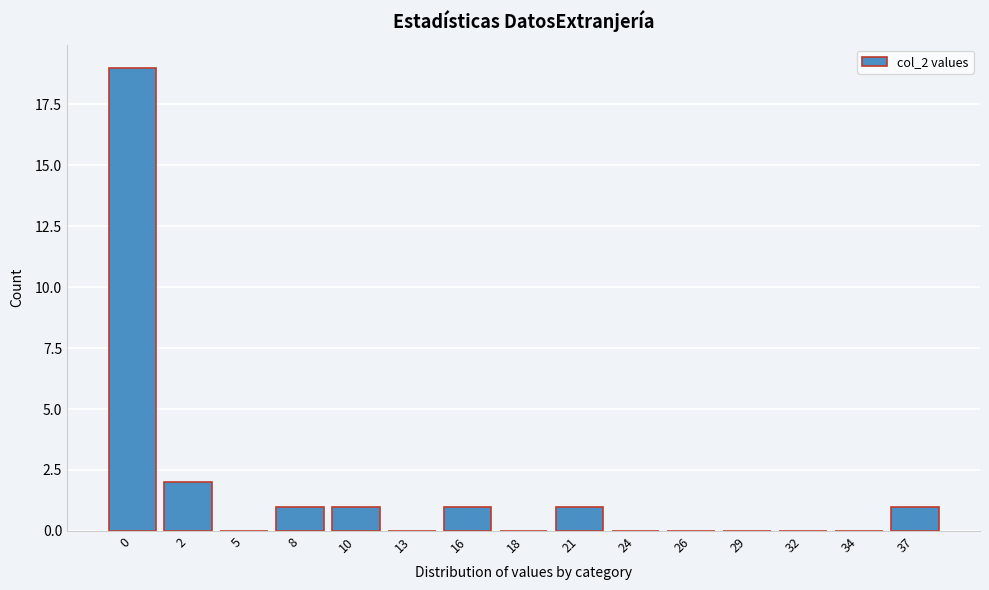

Reading left to right, extract all data points from this chart.

0=19	2=2	5=0	8=1	10=1	13=0	16=1	18=0	21=1	24=0	26=0	29=0	32=0	34=0	37=1